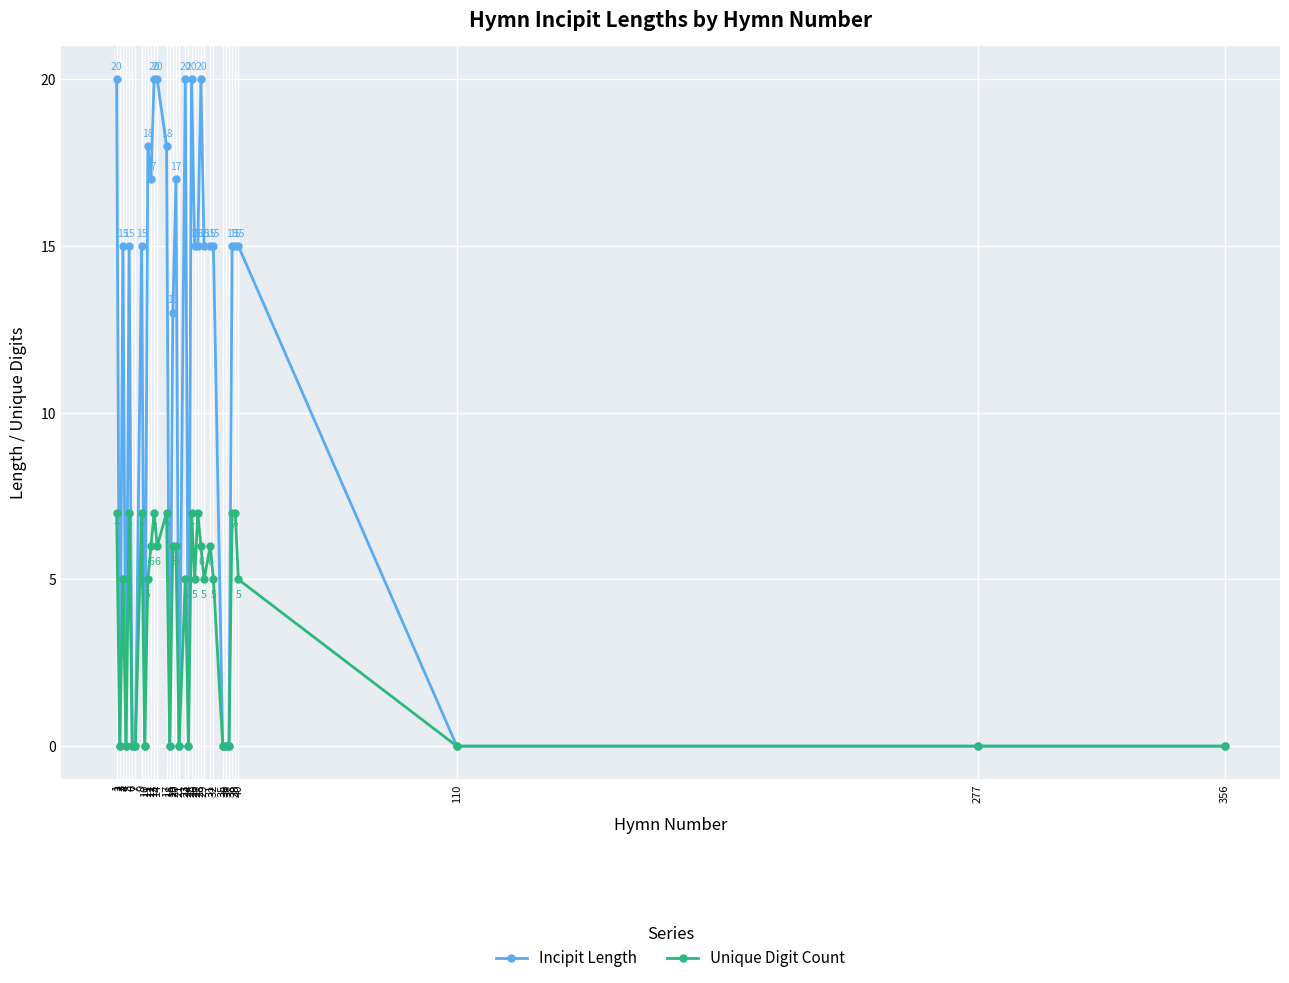

True or false: Unique Digit Count has more than 0 interior local peaks.

True